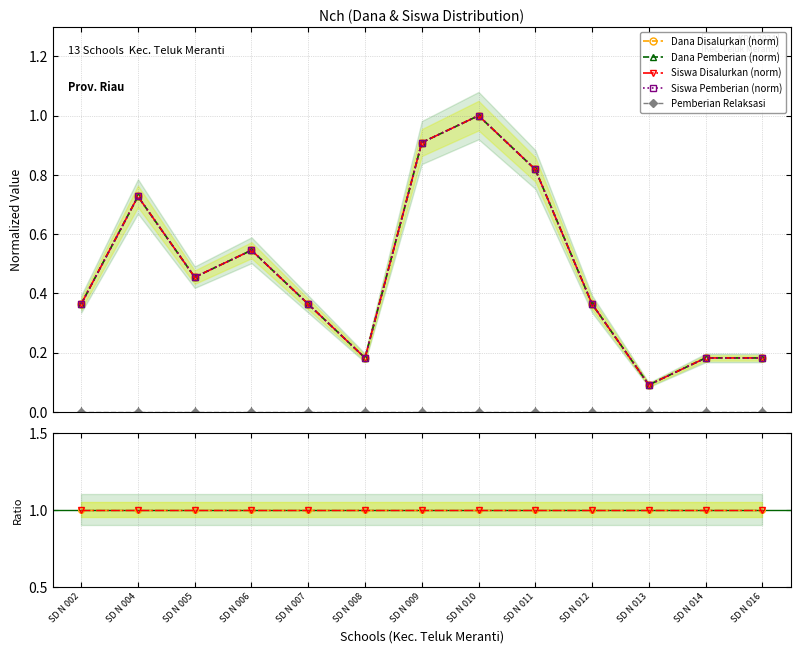

True or false: Siswa Pemberian and Dana Pemberian cross at least once.

False